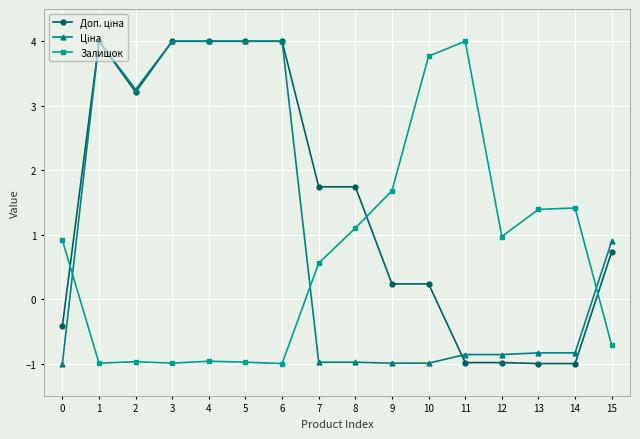

The value of Залишок at 6 is -1.0. True or false?

True